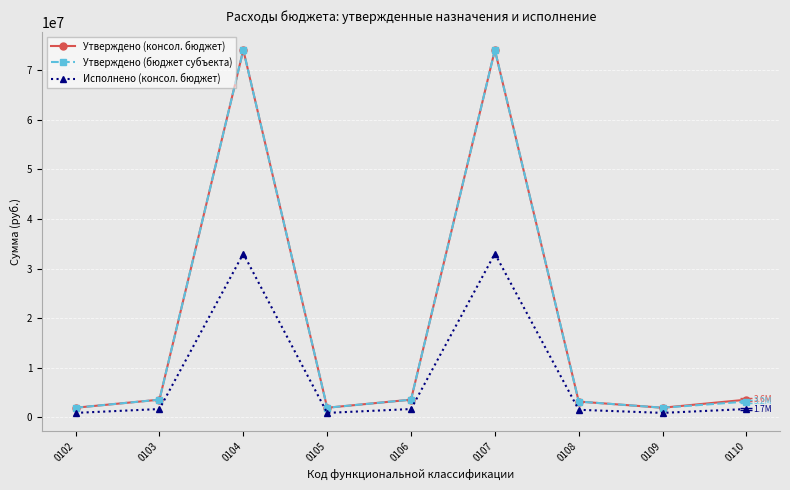

What is the maximum value for Исполнено (консол. бюджет)?

33031289.7